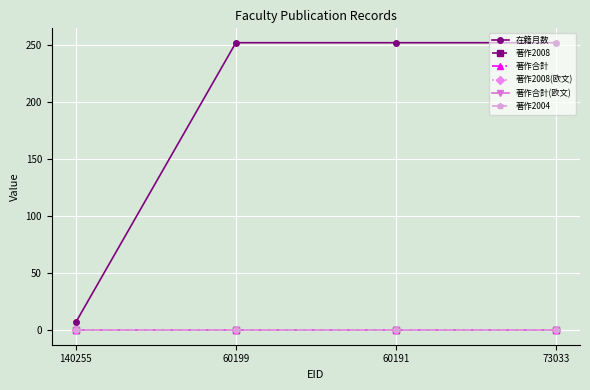

Is this an area chart (filled region under the line)?

No